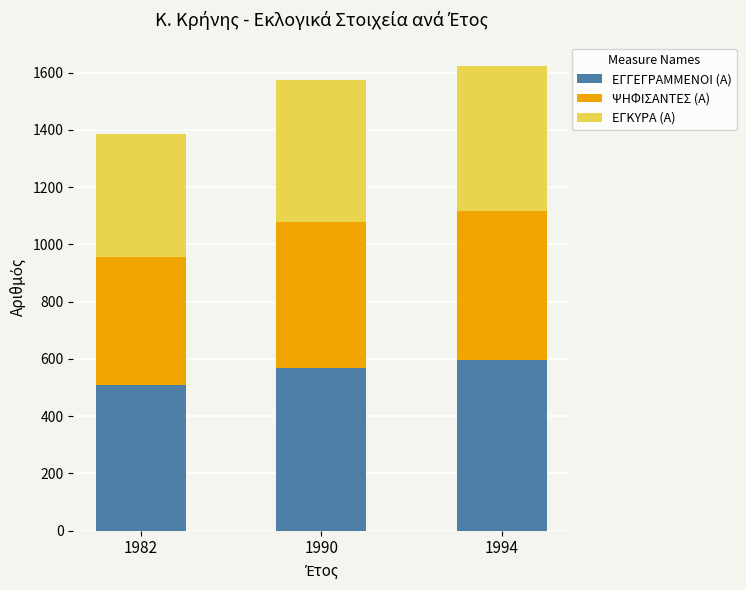

What is the difference between the second highest and minimum values in the ΕΓΓΕΓΡΑΜΜΕΝΟΙ (Α) series?

58